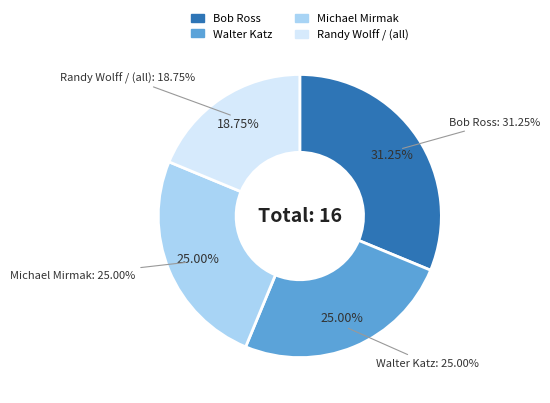

Is there any slice that represents more than half of the pie?

No